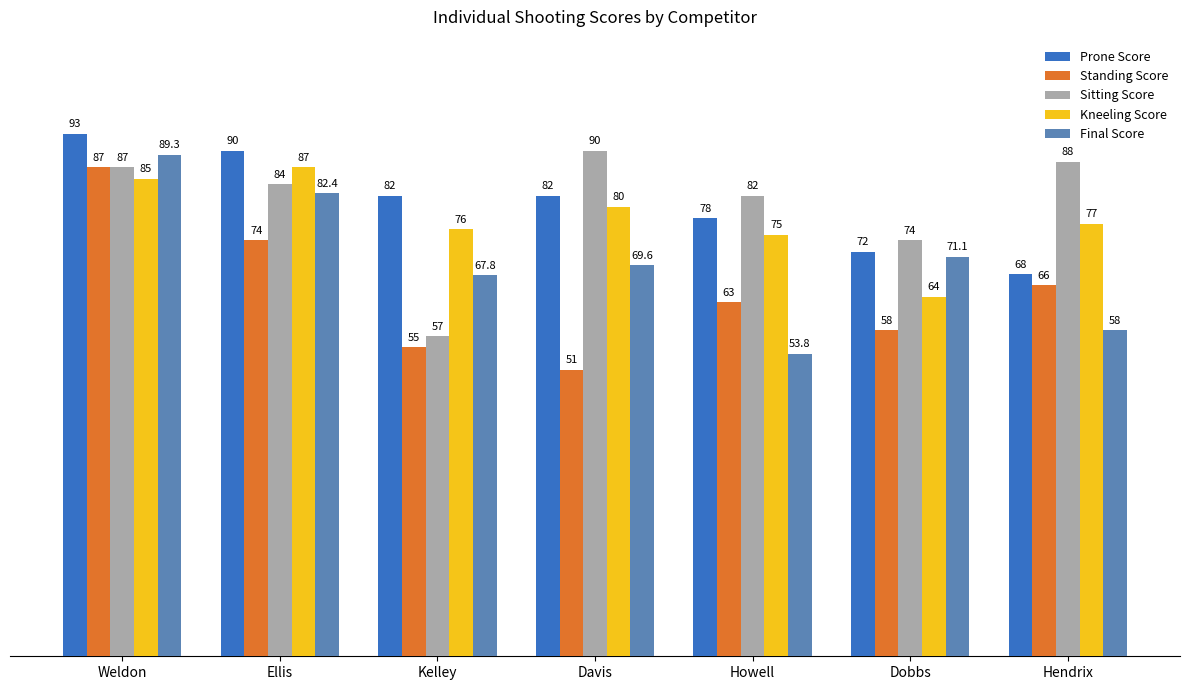

At how many categories does at least one series exceed 66?

7